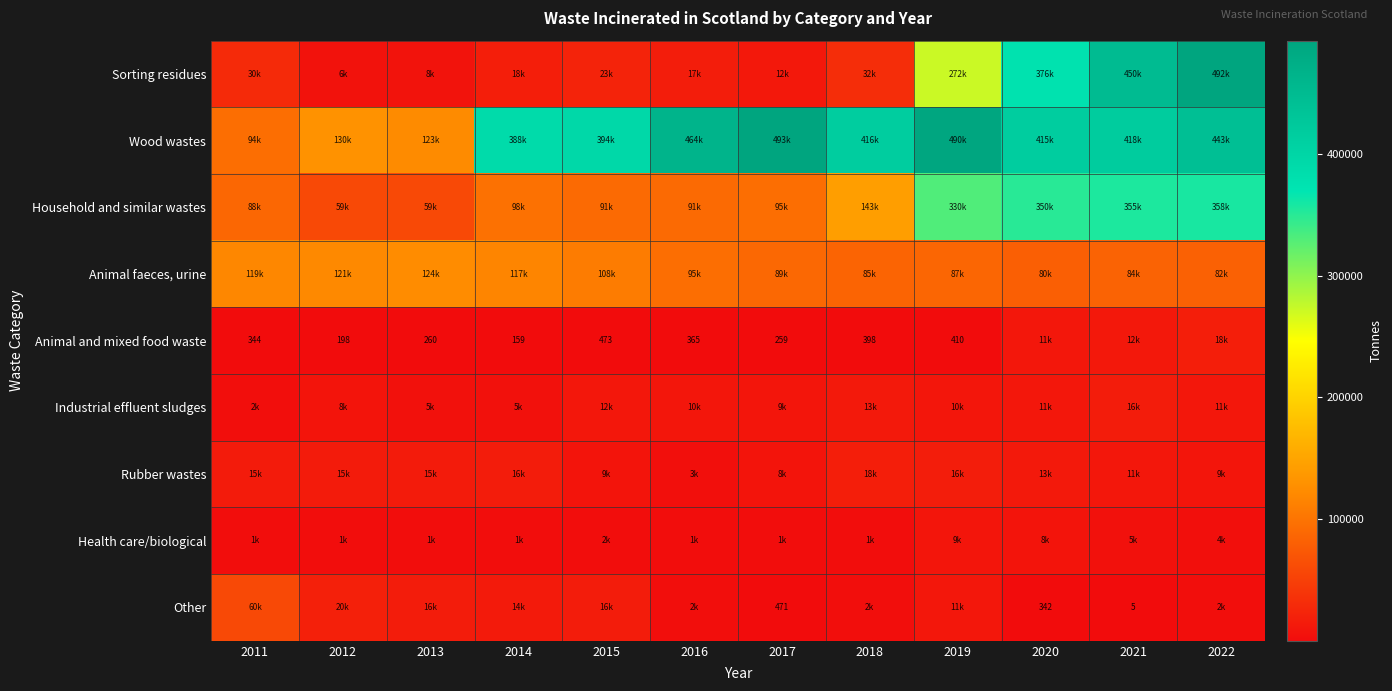

List the series in order of their peak value, lowest first.

Health care/biological, Industrial effluent sludges, Rubber wastes, Animal and mixed food waste, Other, Animal faeces, urine, Household and similar wastes, Sorting residues, Wood wastes